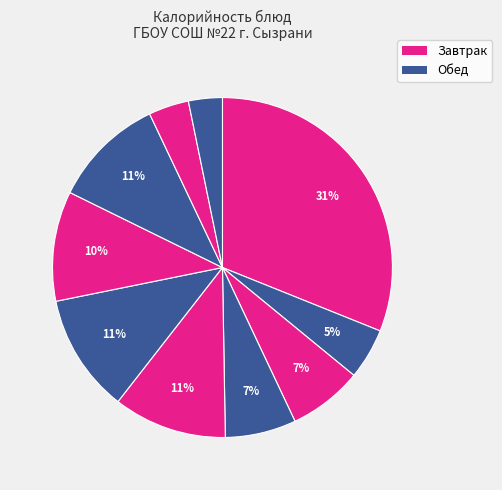

Count the number of slices in the pie.

10